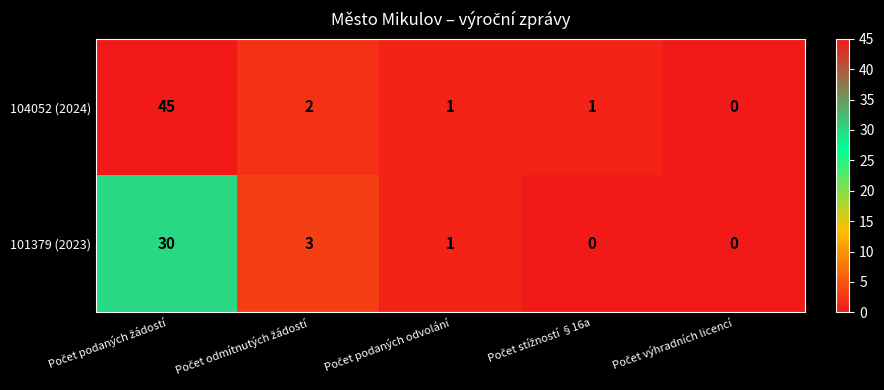

How many distinct data groups are displayed?

2